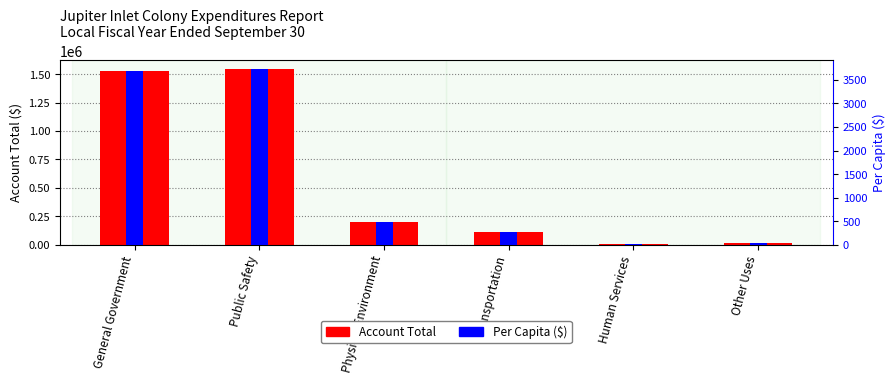

At which label is Per Capita ($) closest to 1867?

Physical Environment